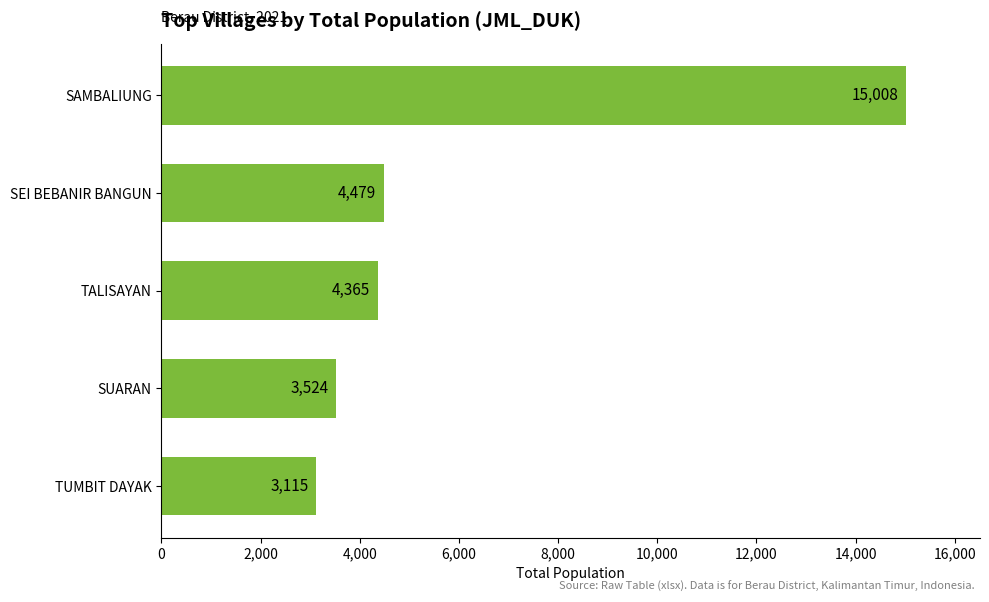

What is the sum of all values?

30491